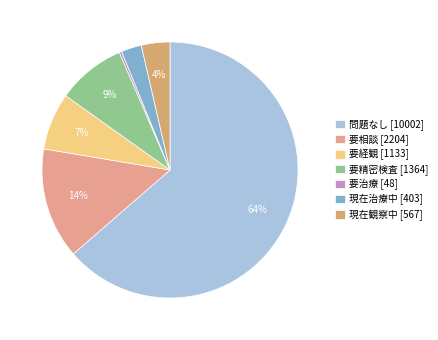

To the nearest percent, what is the difference between the 現在観察中 and 要精密検査 slice percentages?

5%